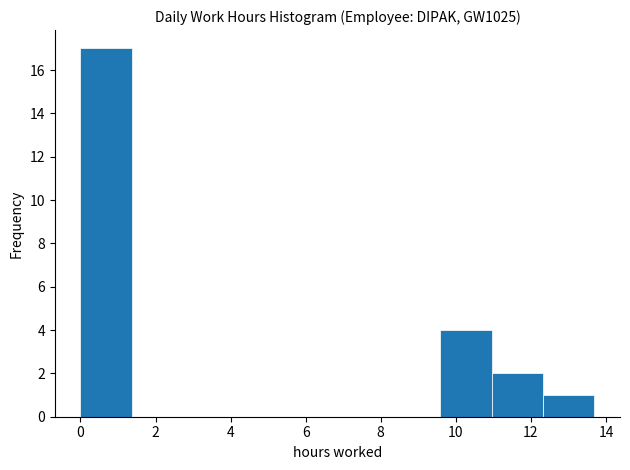

Reading left to right, transcribe this chart: for each bar, give the range it covers on the x-axis and its height. Neither the bar edges nor the heights are printed on the chart, so give them approximately, as read against the axes.

0.0 to 1.4: 17
1.4 to 2.8: 0
2.8 to 4.2: 0
4.2 to 5.4: 0
5.4 to 6.8: 0
6.8 to 8.2: 0
8.2 to 9.6: 0
9.6 to 11.0: 4
11.0 to 12.4: 2
12.4 to 13.6: 1